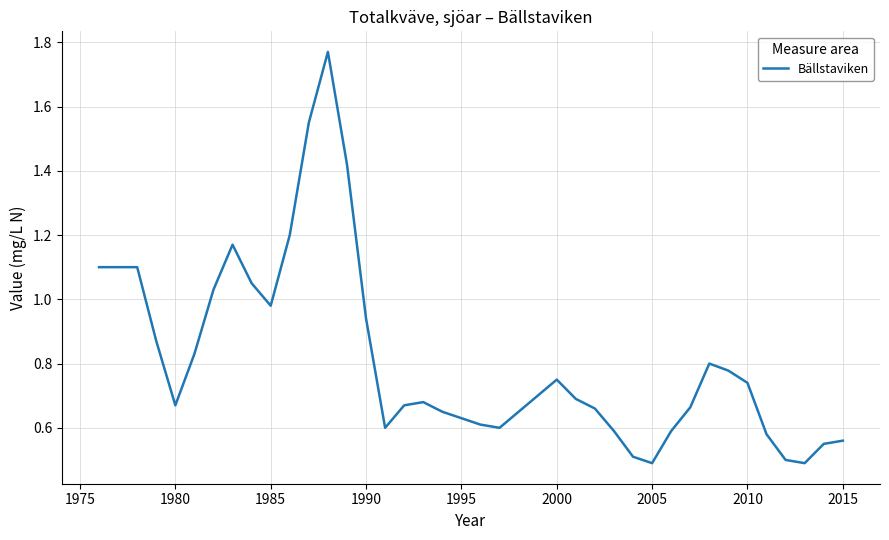

Does the chart display data point markers on the line(s)?

No